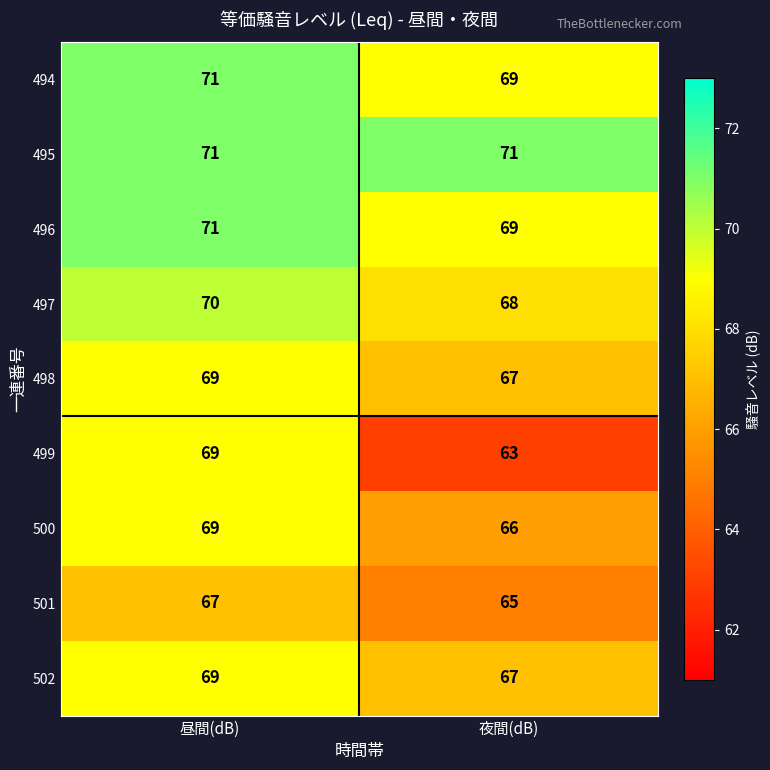

How many series are shown in this chart?

9